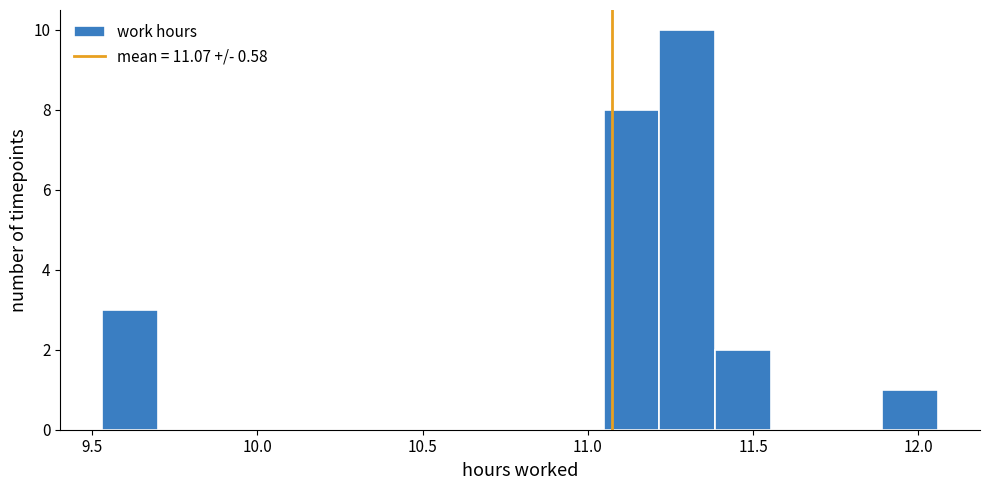

Around what value on the x-axis is the tallest bar? Give the approximate position of its centre, as read against the axis.

11.30